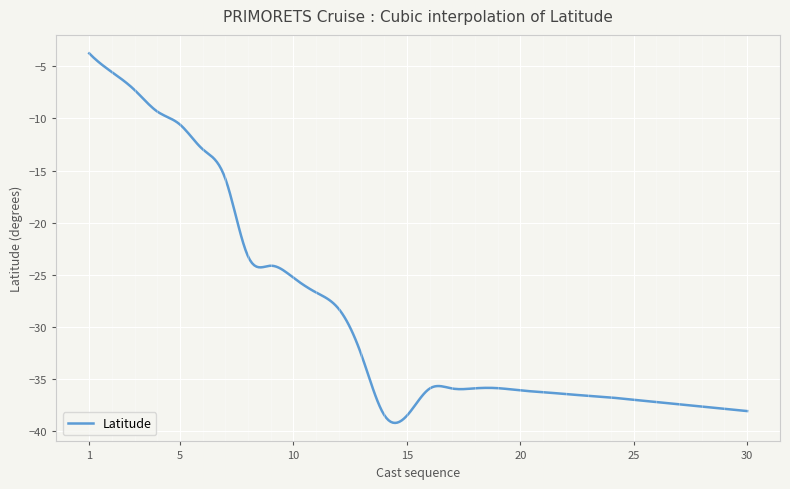

What is the minimum value shown in the chart?

-39.2